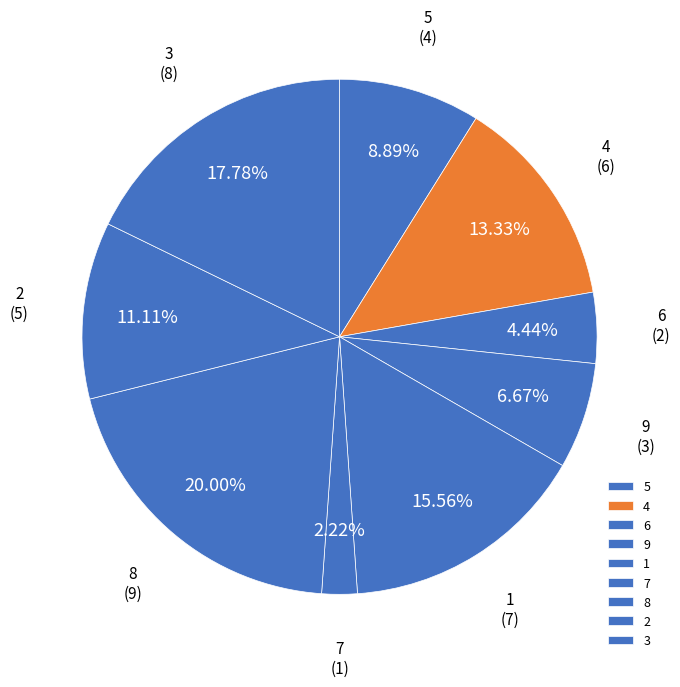

What is the total percentage of 1 and 8?

35.6%